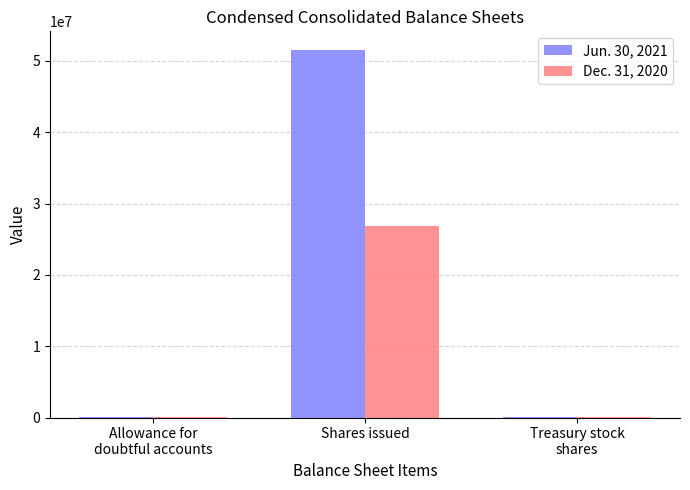

What is the greatest value displayed?

51577209